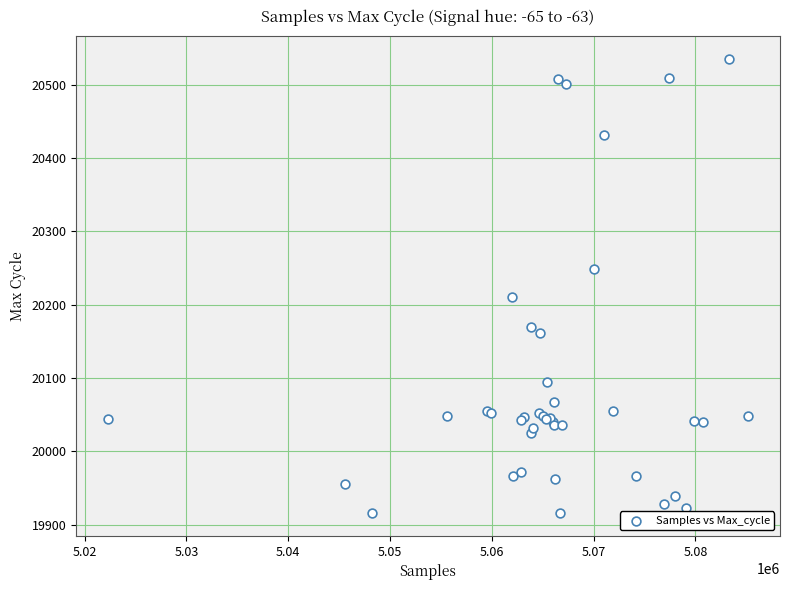

What Y value in the scatter plot is closest to 20225?

20210